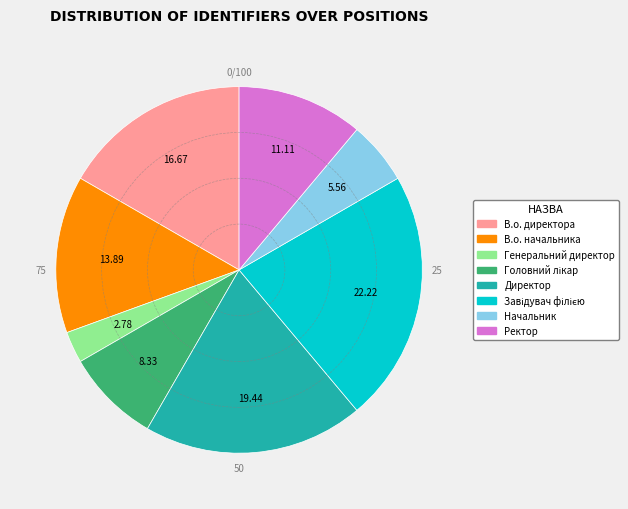

Between В.о. начальника and В.о. директора, which is larger?

В.о. директора